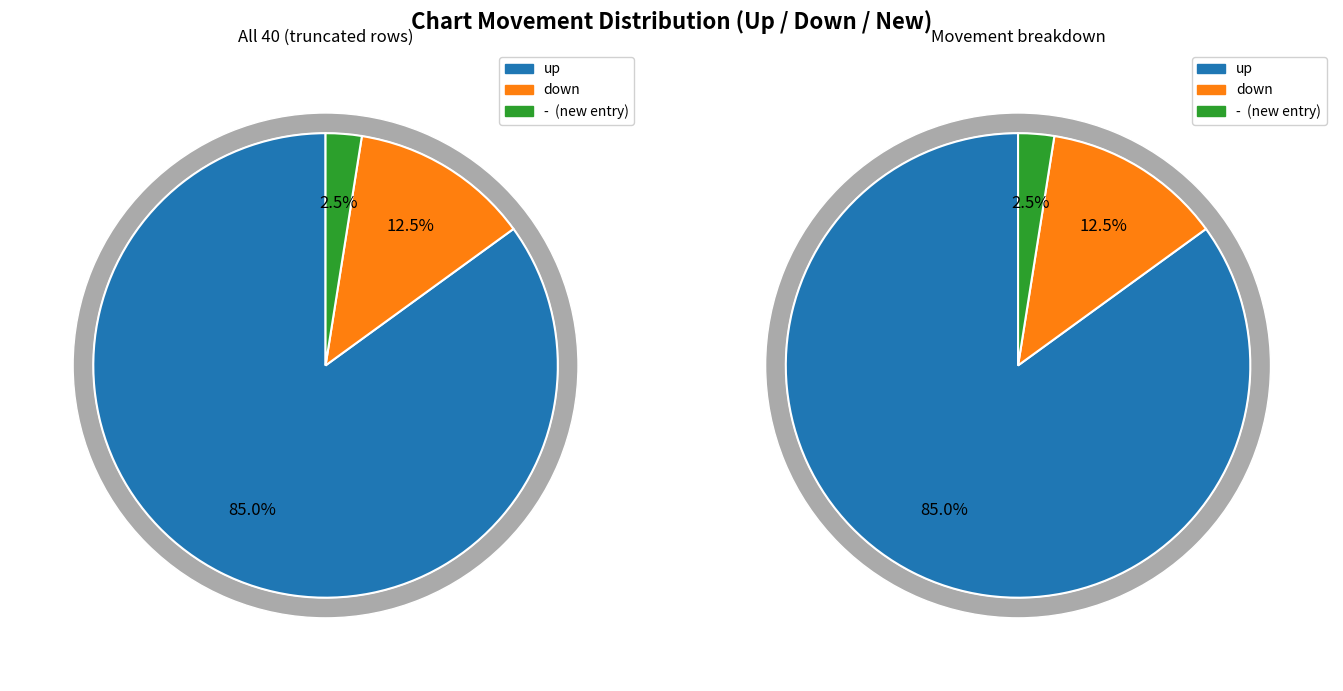

Which slice is the largest?

up